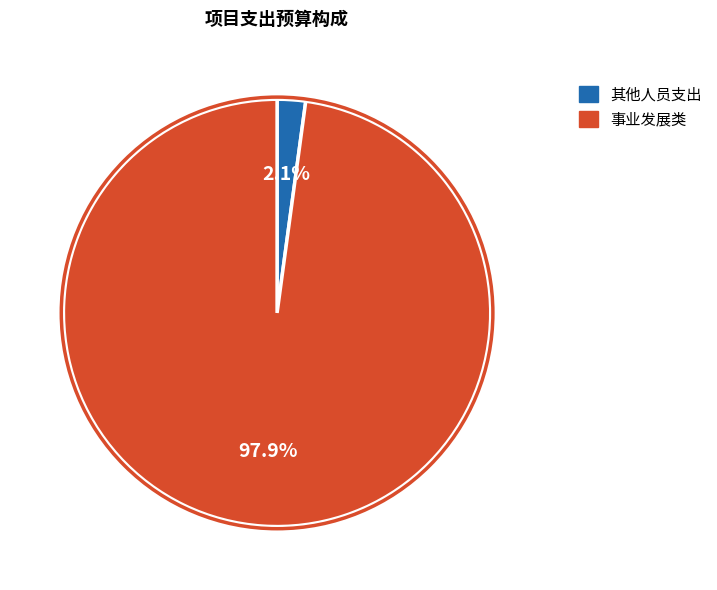

Which category has the biggest portion of the pie?

事业发展类